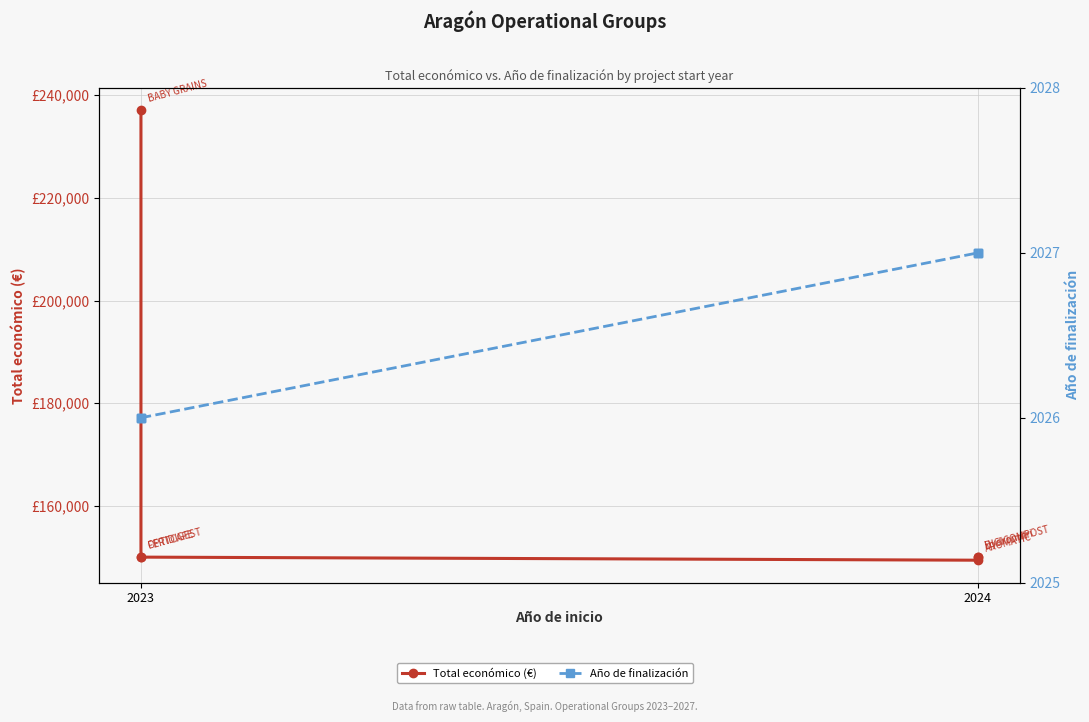

What is the difference between the second highest and second lowest values in the Año de finalización series?

1